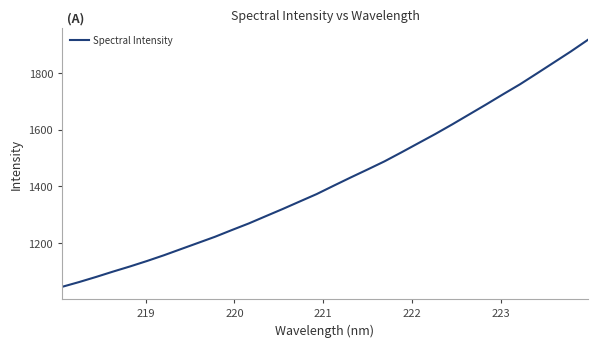

What is the maximum value shown in the chart?

1915.9